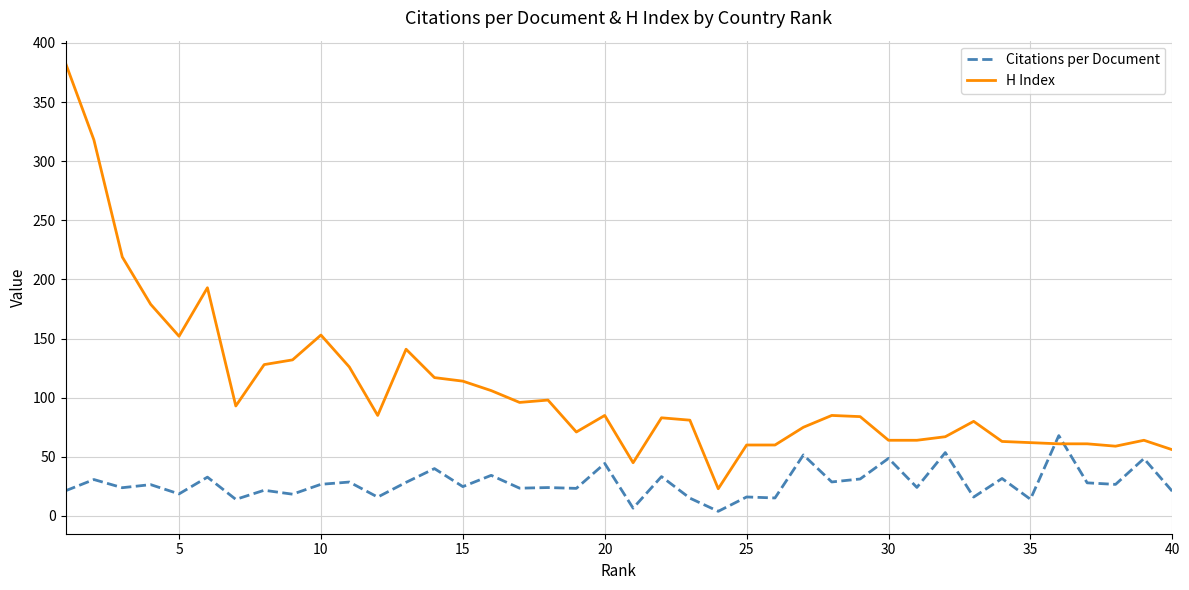

What is the greatest value displayed?

383.0